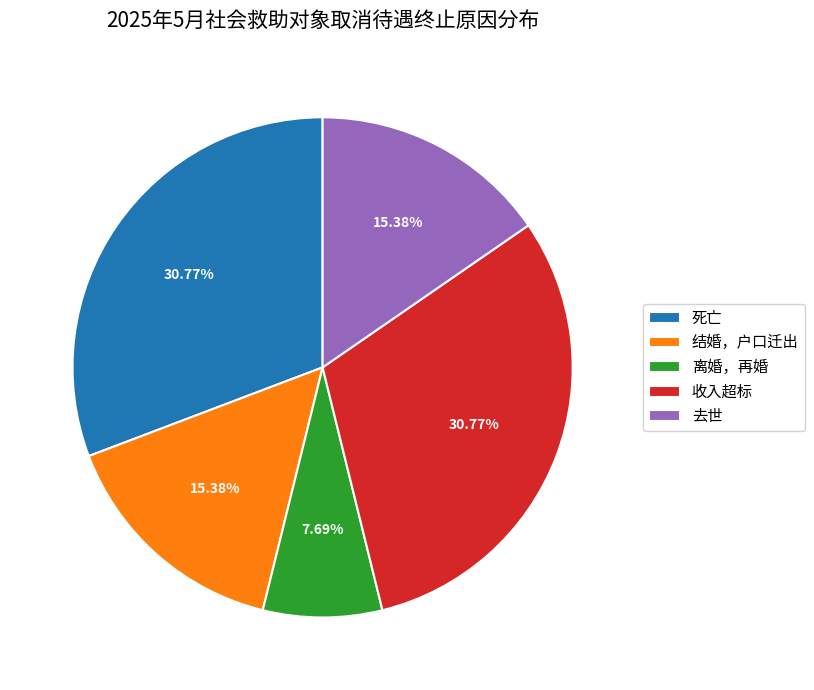

To the nearest percent, what is the average slice percentage?

20%